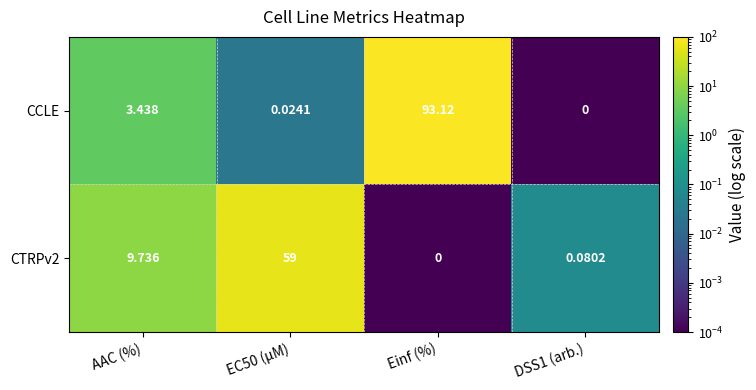

Which series has the largest range (max minus min)?

CCLE